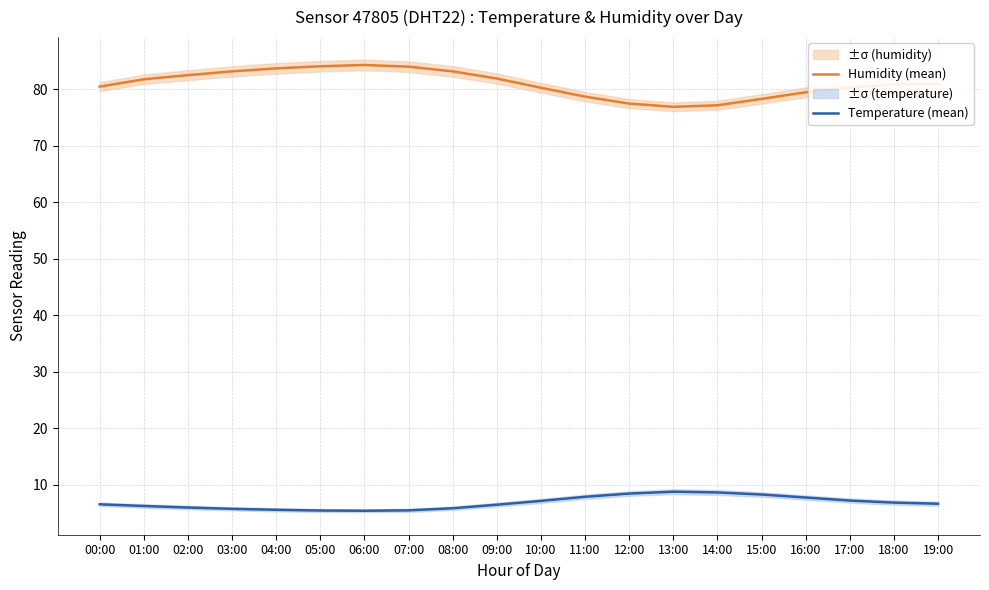

True or false: Humidity (mean) and Temperature (mean) cross at least once.

False